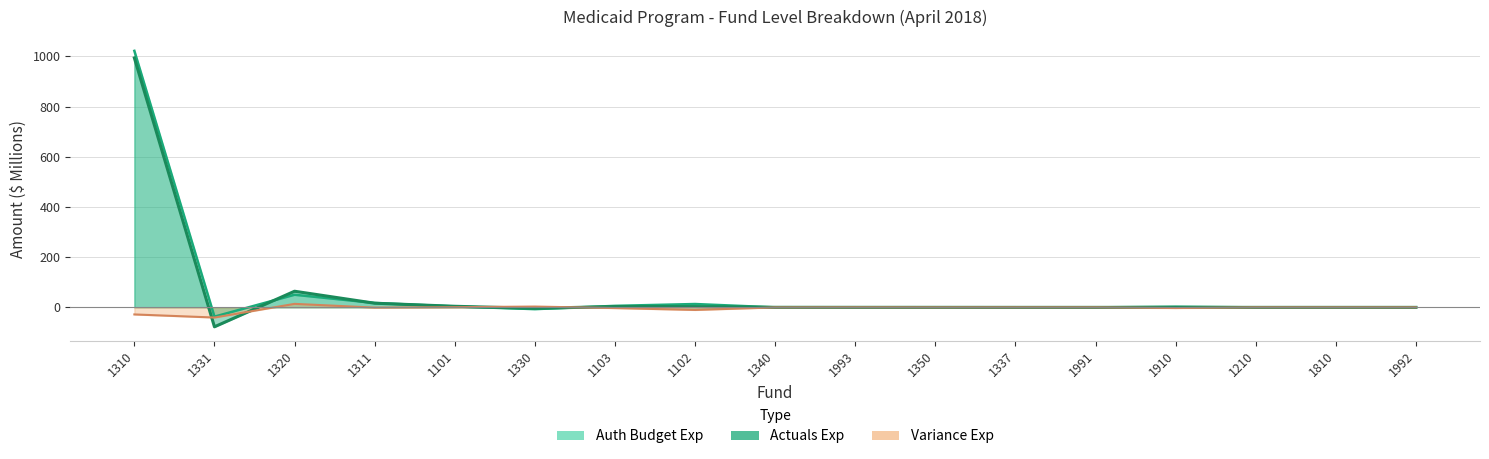

What is the average value of the Variance Exp series?

-4.0